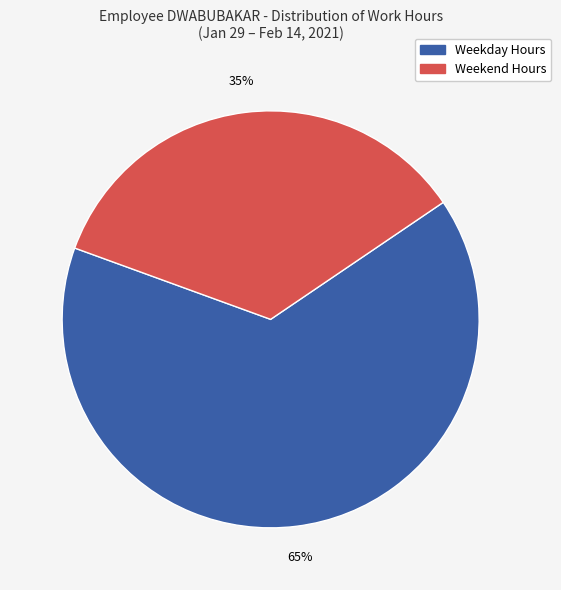

How many slices are in this pie chart?

2